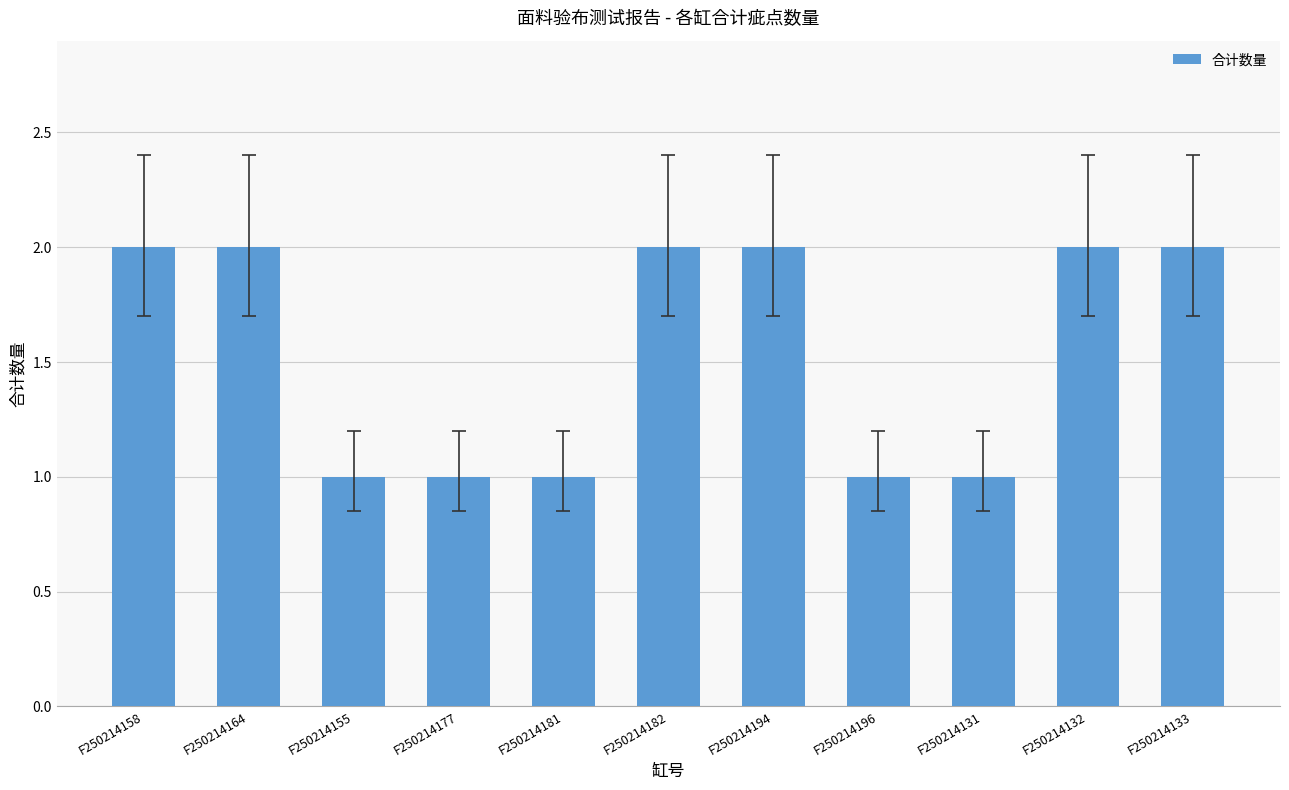

Is it true that the value at F250214196 is 2?

False